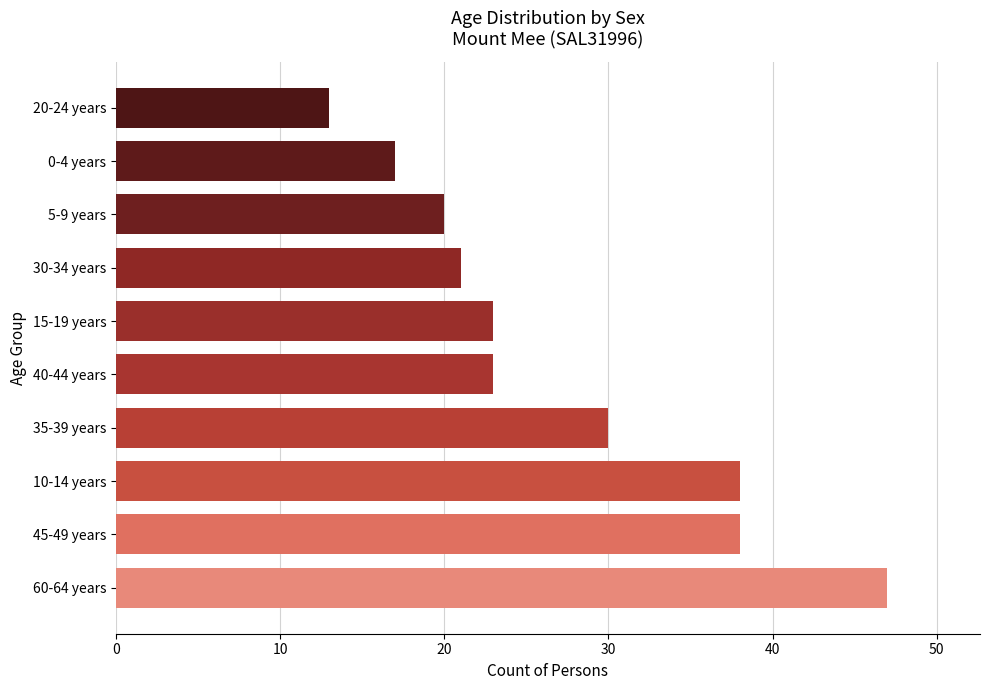

True or false: the data shows 28 at 0-4 years.

False